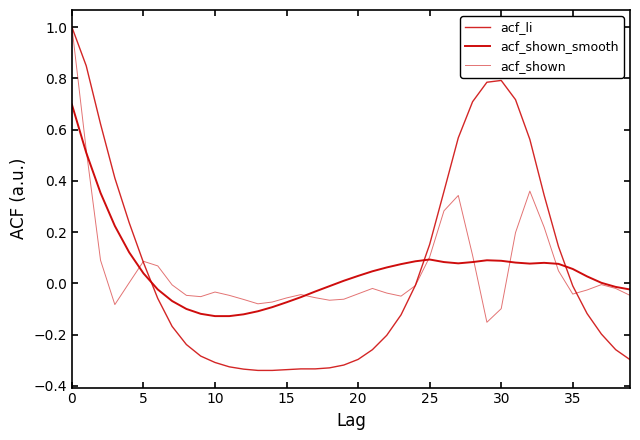

Is this an area chart (filled region under the line)?

No